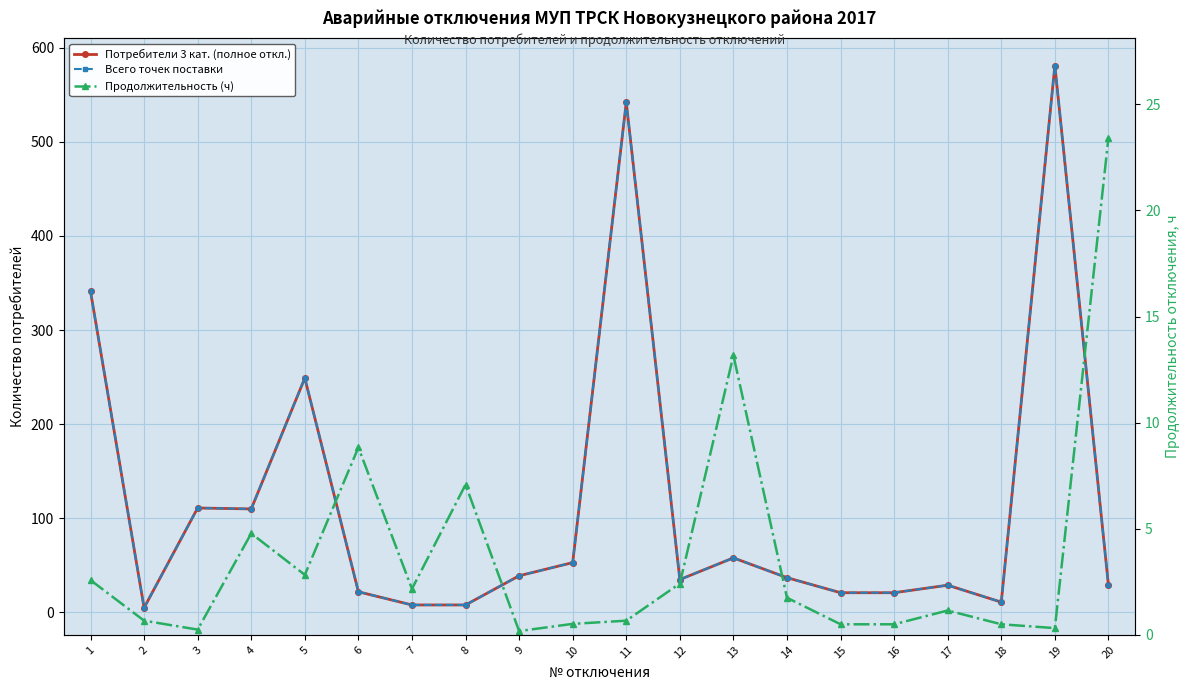

What is the total value across all series at 12?

72.4